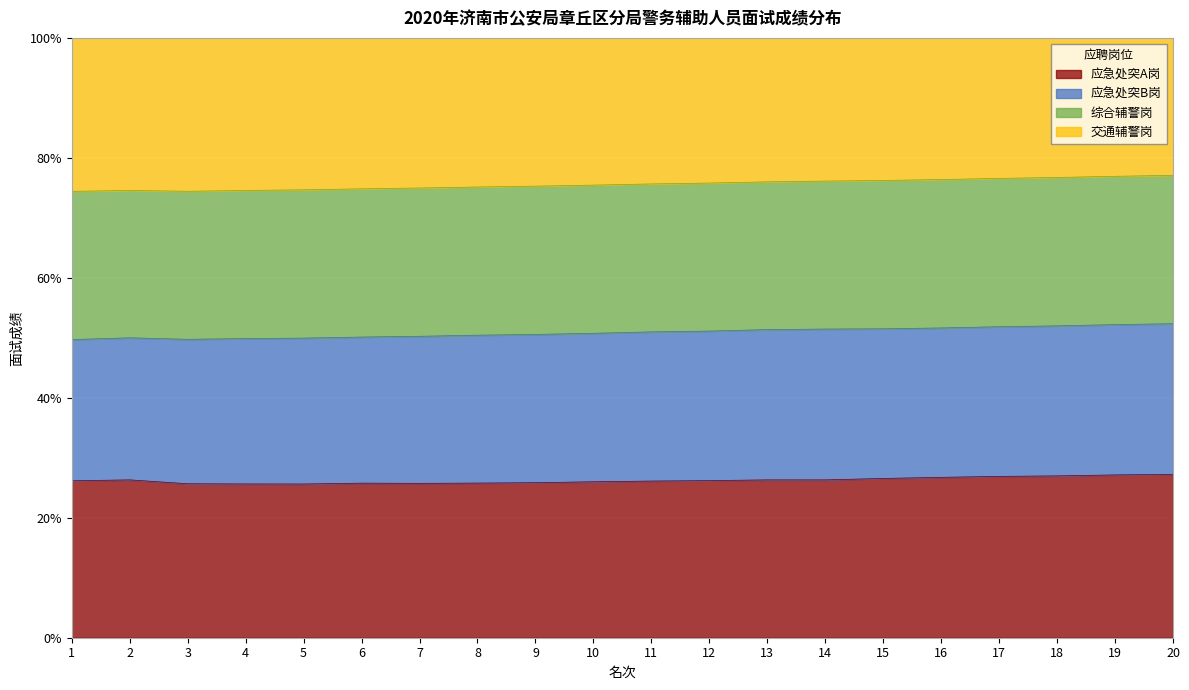

What is the average value of the 综合辅警岗 series?

75.6